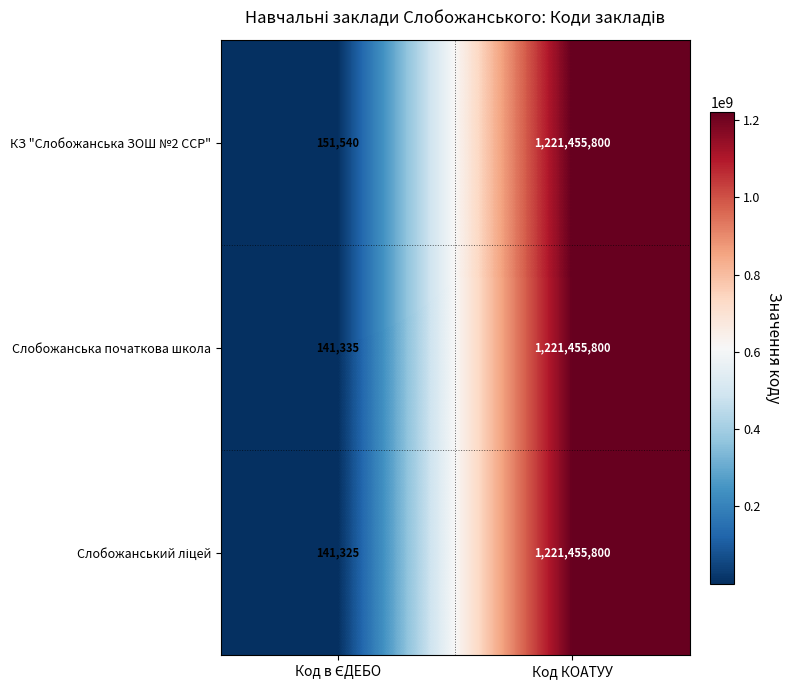

True or false: Cлобожанська початкова школа has a value of 1221455800 at Код КОАТУУ.

True